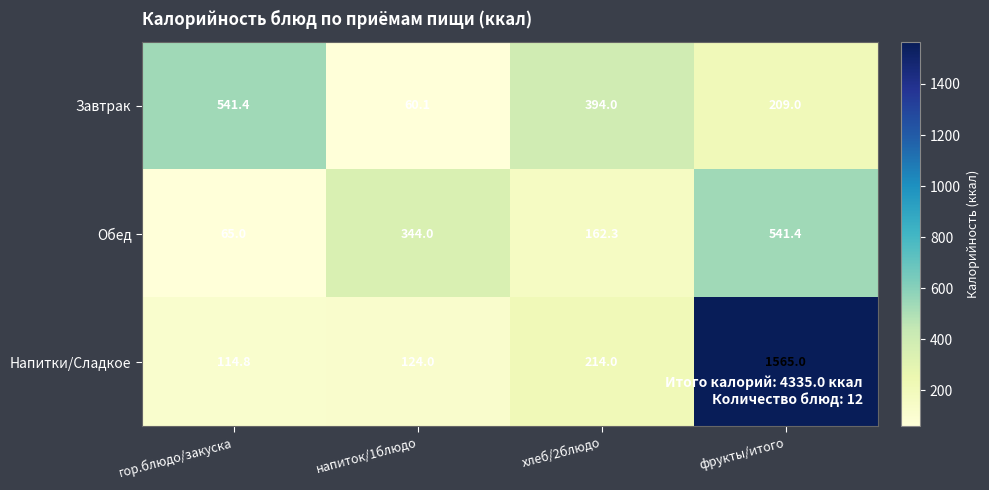

What is the sum of the Завтрак values at хлеб/2блюдо and напиток/1блюдо?

454.1